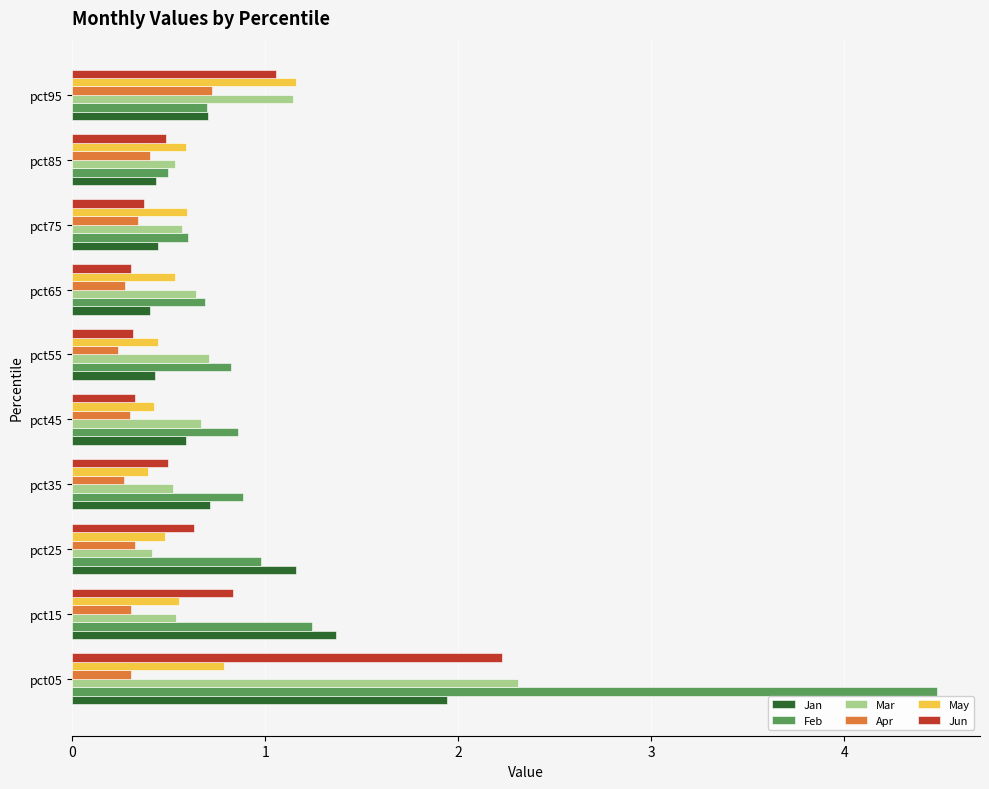

The value of May at pct65 is 0.5. True or false?

True